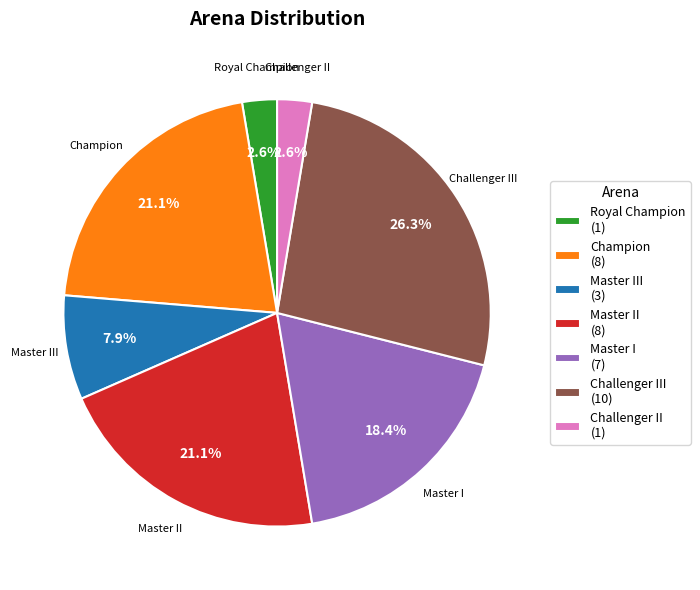

Which category has the biggest portion of the pie?

Challenger III (10)